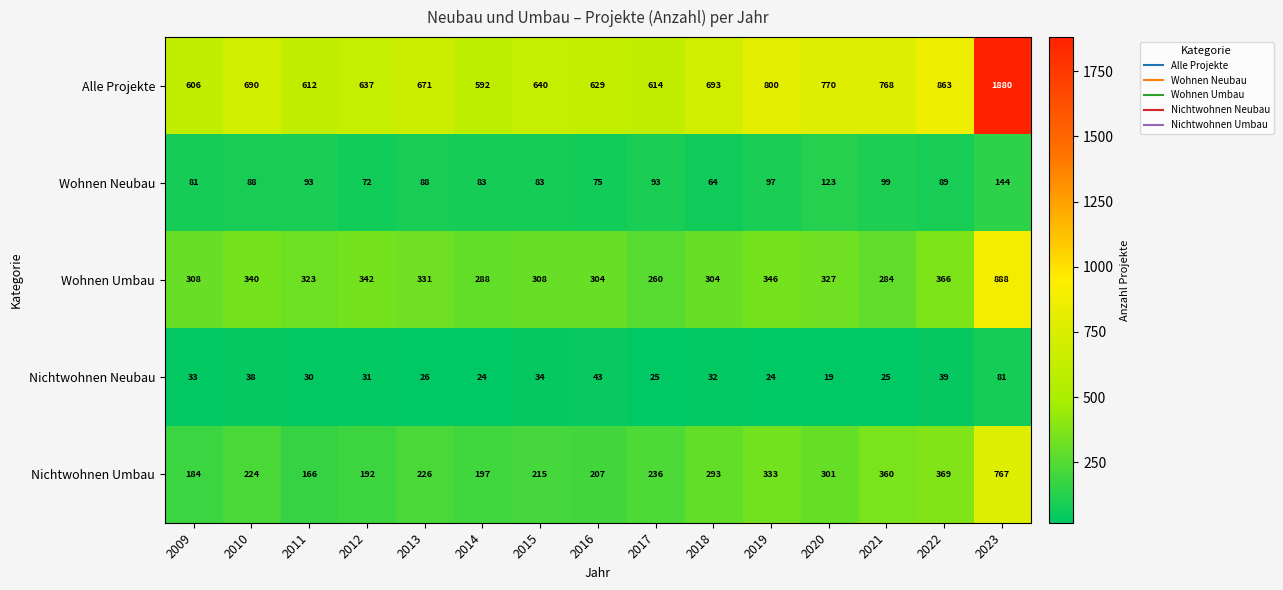

What is the difference between the maximum and minimum values in the Wohnen Umbau series?

628